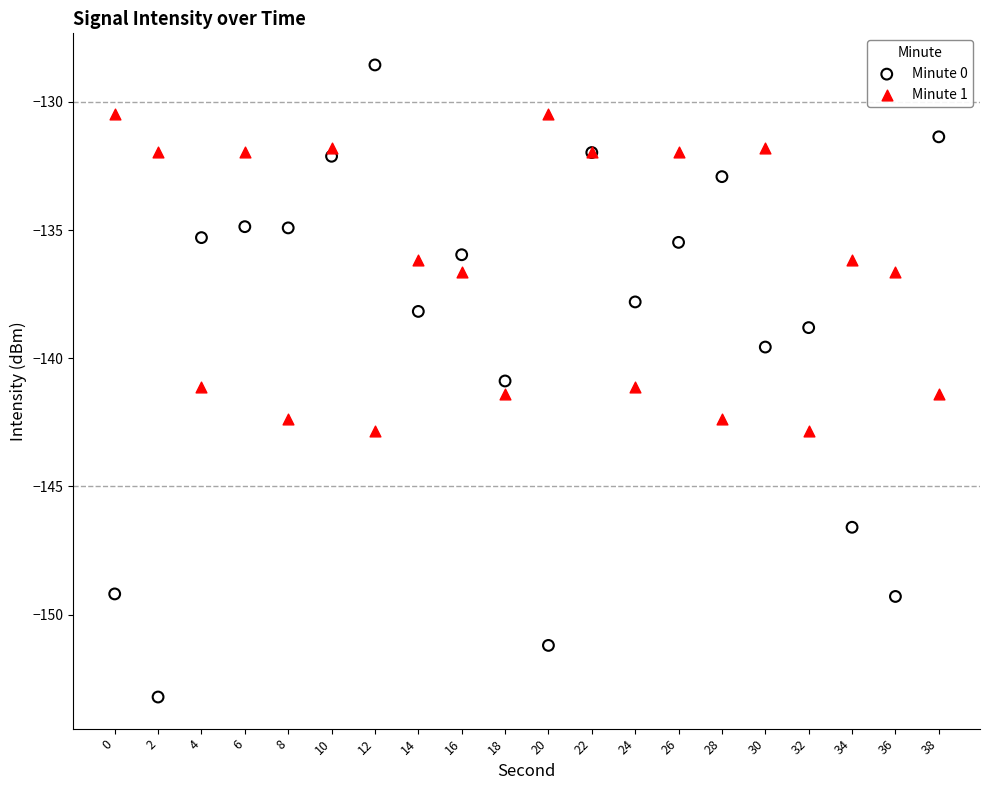

What are all the series names shown in the legend?

Minute 0, Minute 1